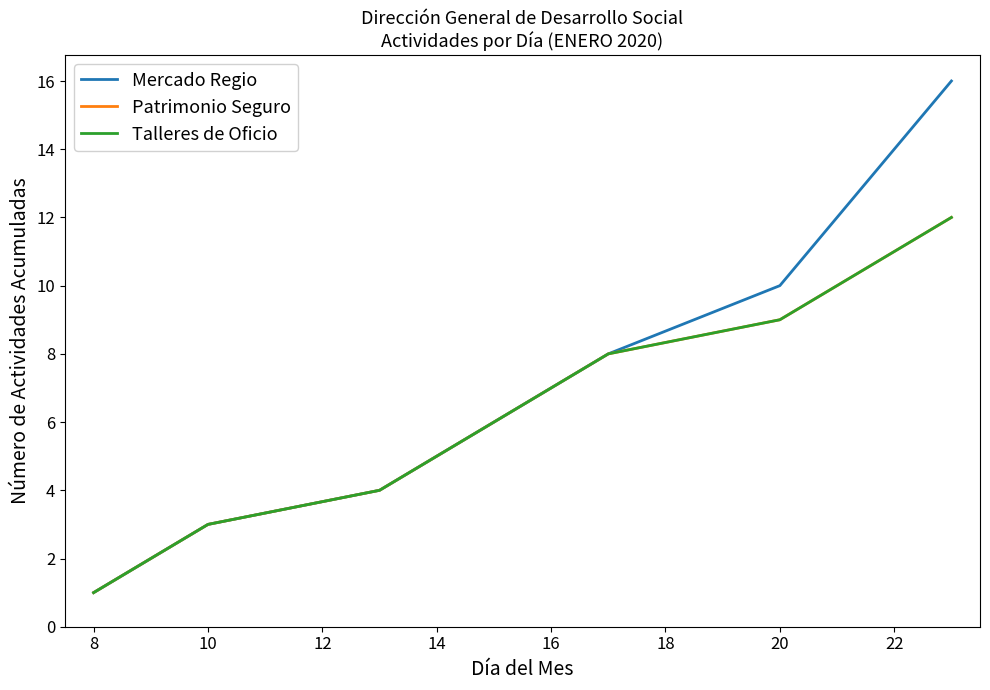

Does the chart display data point markers on the line(s)?

No